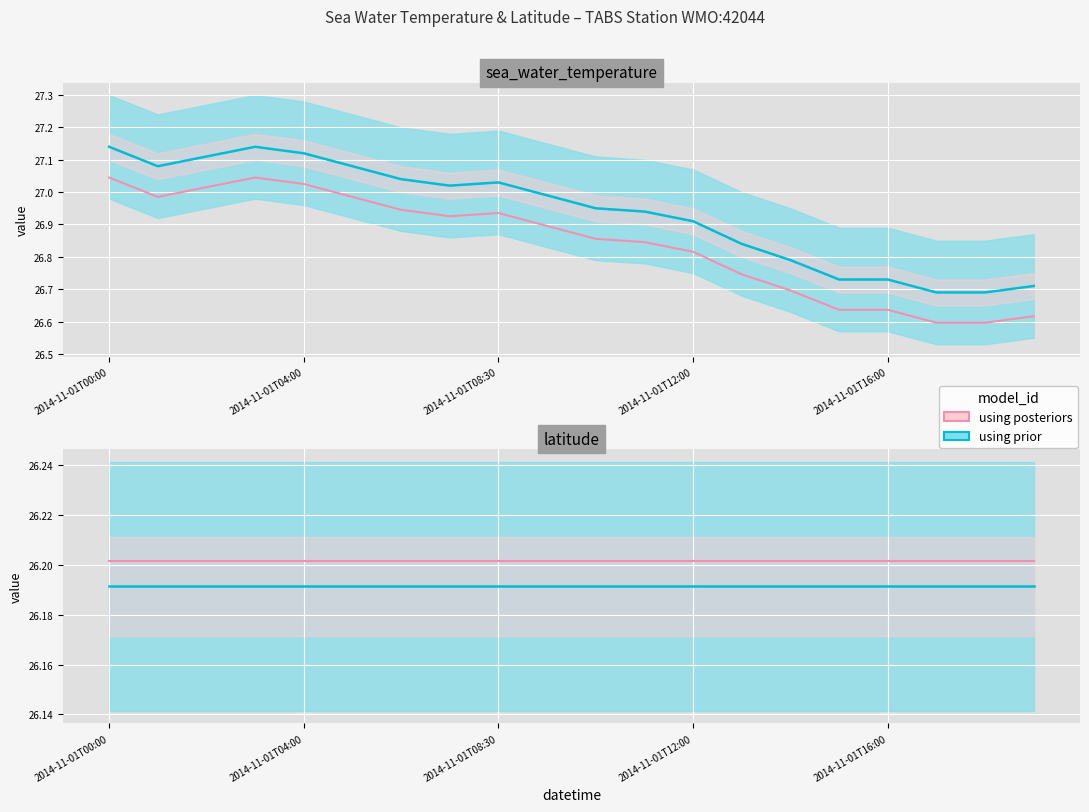

What are all the series names shown in the legend?

using prior, using posteriors